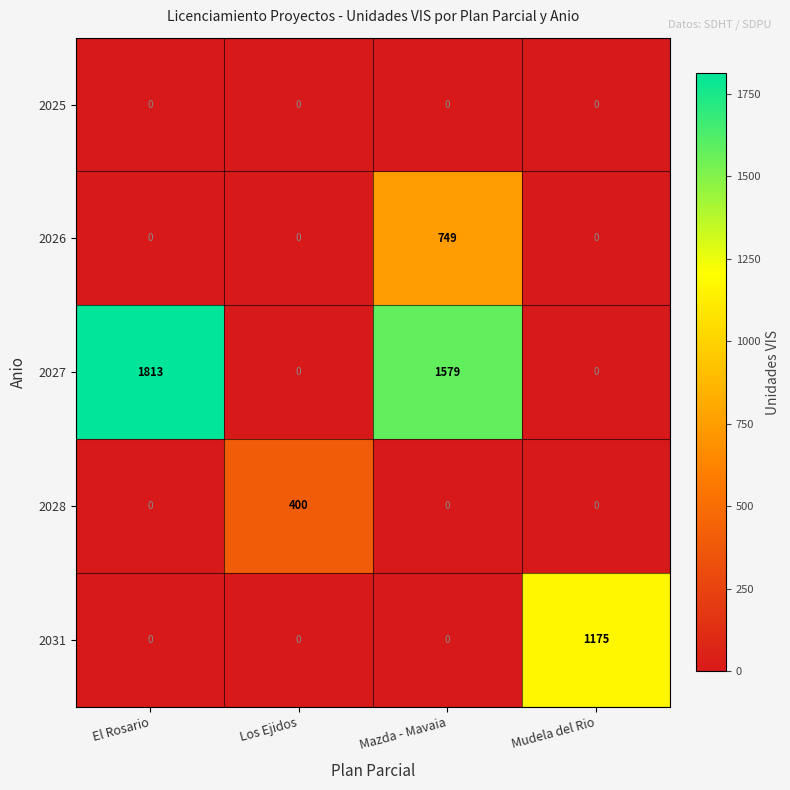

What is the total value across all series at Mazda - Mavaia?

2328